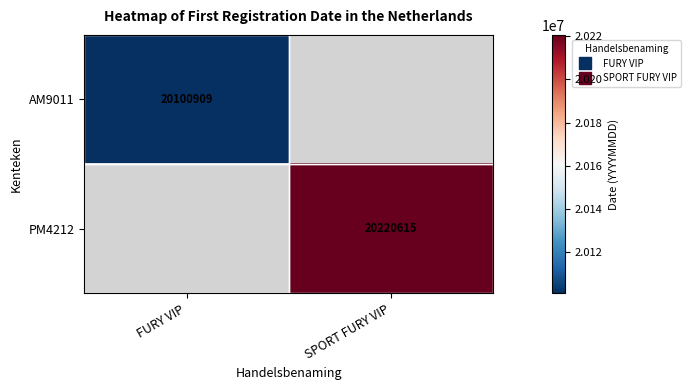

List the labels in order of PM4212 value, largest first.

FURY VIP, SPORT FURY VIP